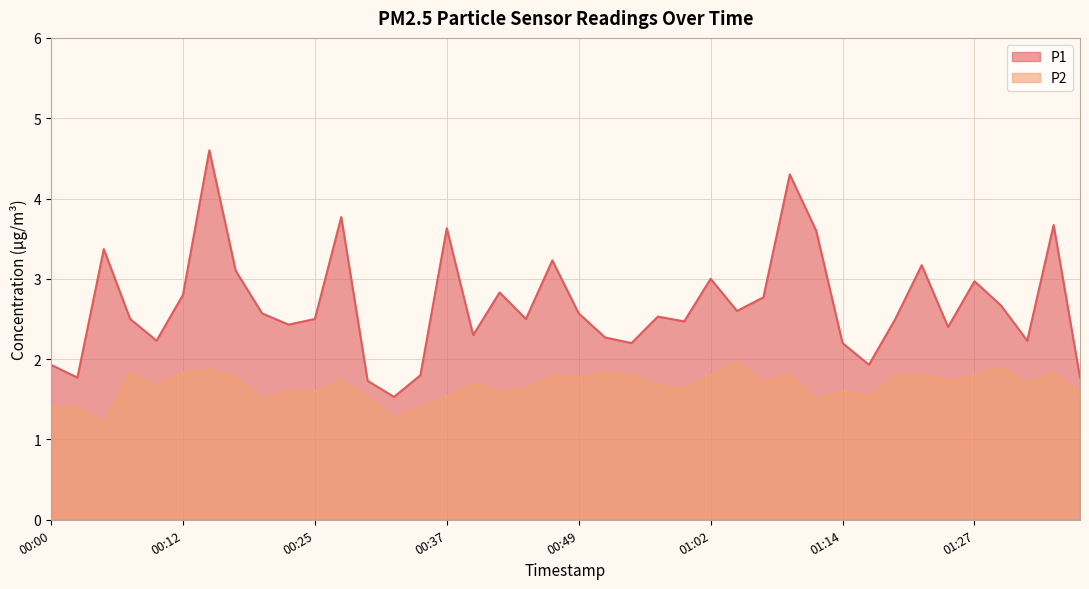

Rank the categories by P1 value from highest to lowest.

00:15, 01:09, 00:27, 01:34, 00:37, 01:12, 00:05, 00:47, 01:22, 00:17, 01:02, 01:27, 00:42, 00:12, 01:07, 01:29, 01:04, 00:20, 00:49, 00:57, 00:07, 00:25, 00:44, 01:19, 00:59, 00:22, 01:24, 00:39, 00:52, 00:10, 01:32, 00:54, 01:14, 00:00, 01:17, 00:35, 00:02, 01:37, 00:30, 00:32